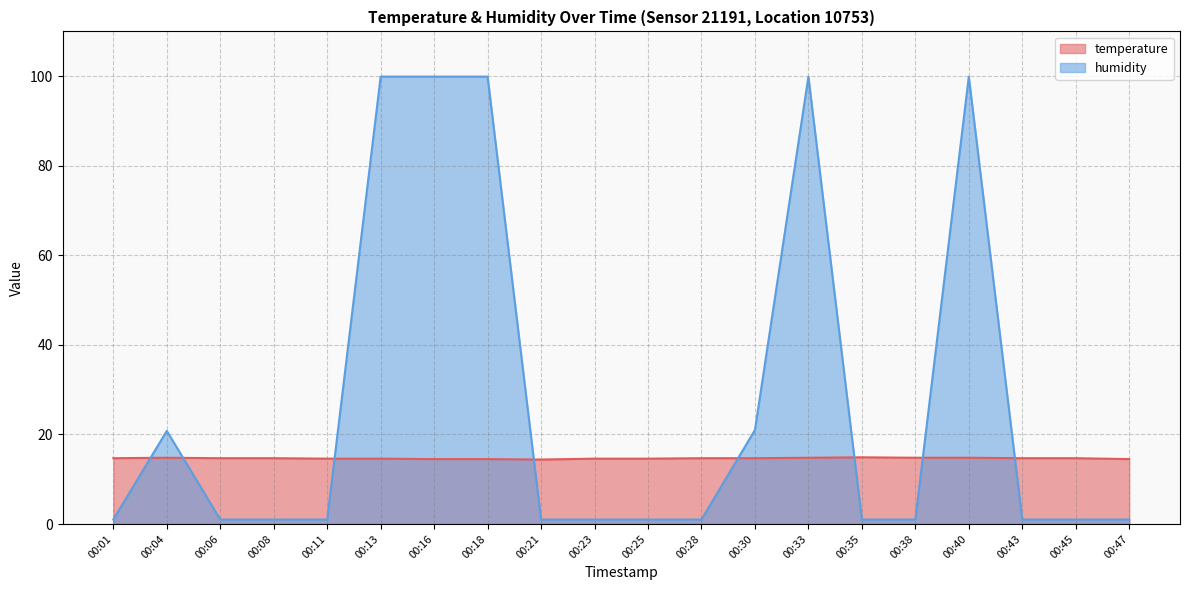

At which label does humidity reach its minimum?

00:01